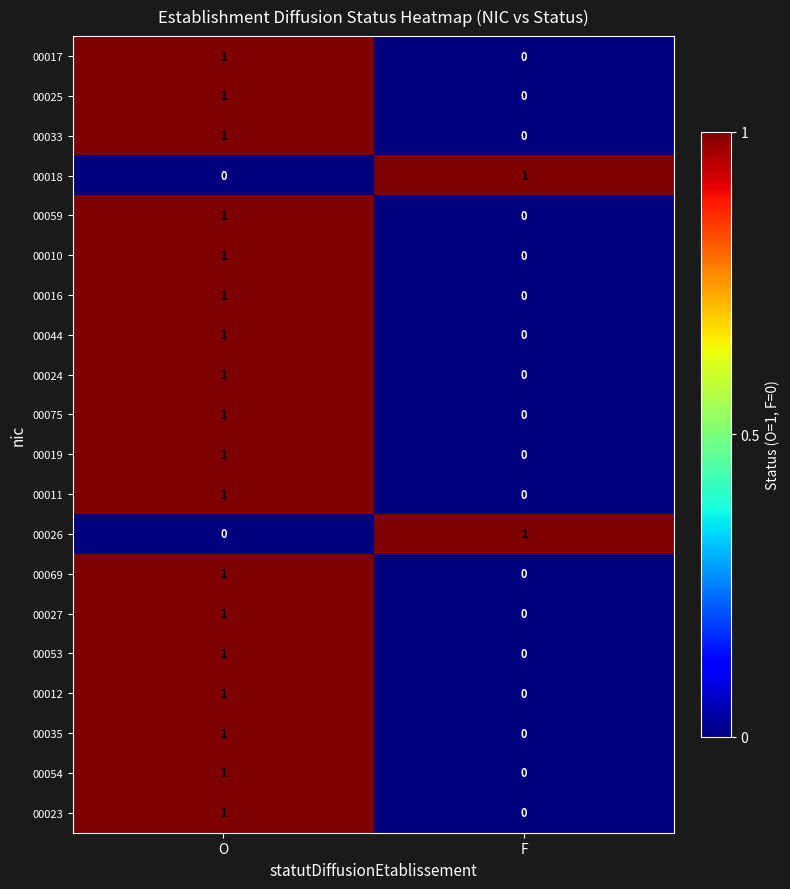

Where is 00053 nearest to the value 0?

F